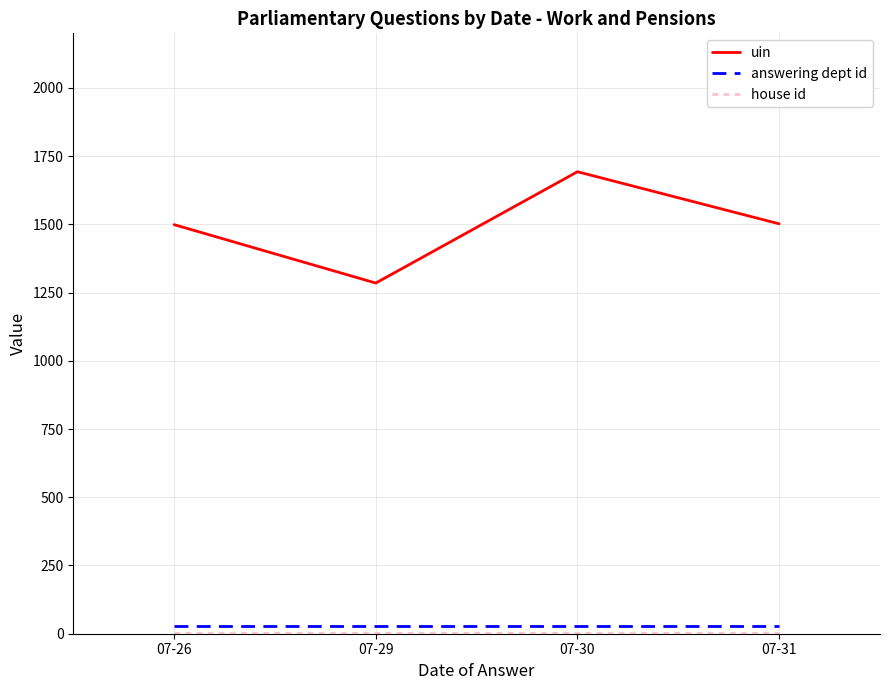

True or false: answering dept id and uin intersect in this chart.

False